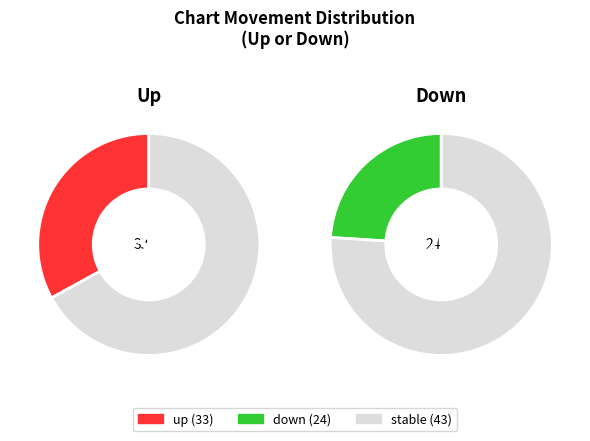

How many slices are in this pie chart?

3